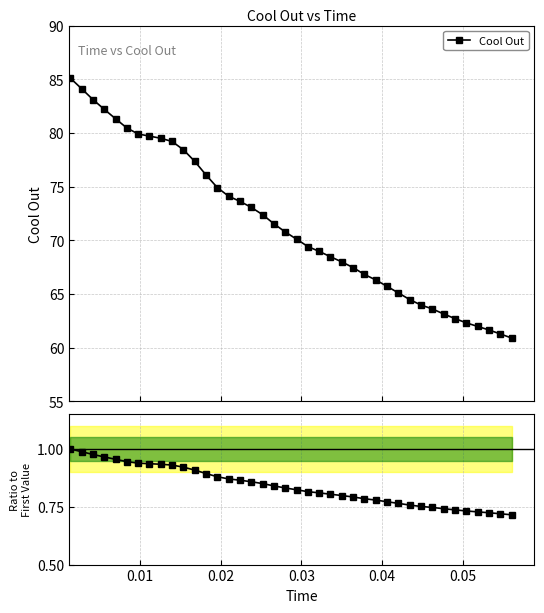

Is it true that the value at 23 is 1.2?

False